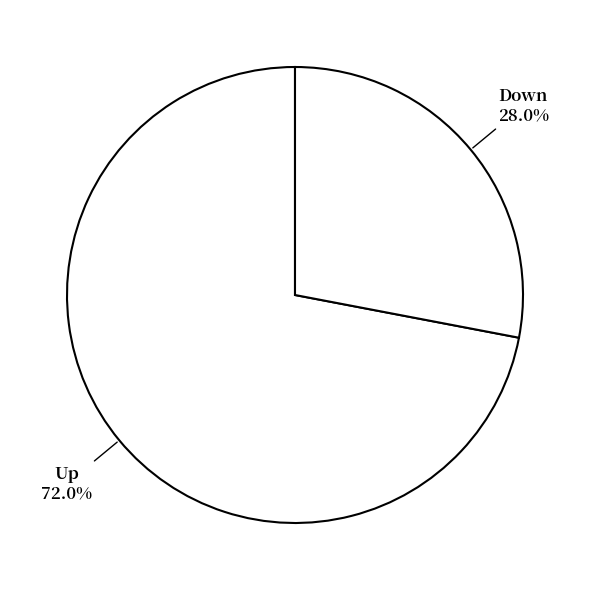

Rank the categories by value from lowest to highest.

down, up